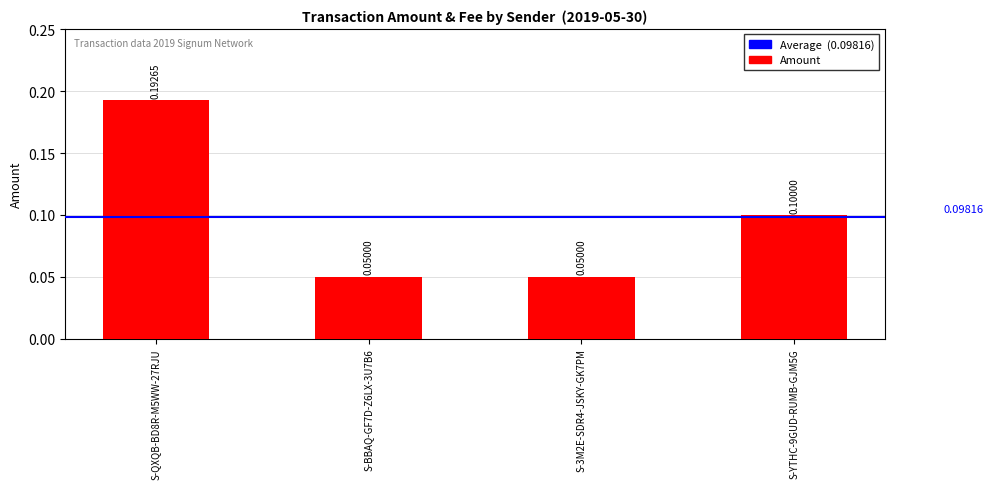

What is the sum of all values?

0.4